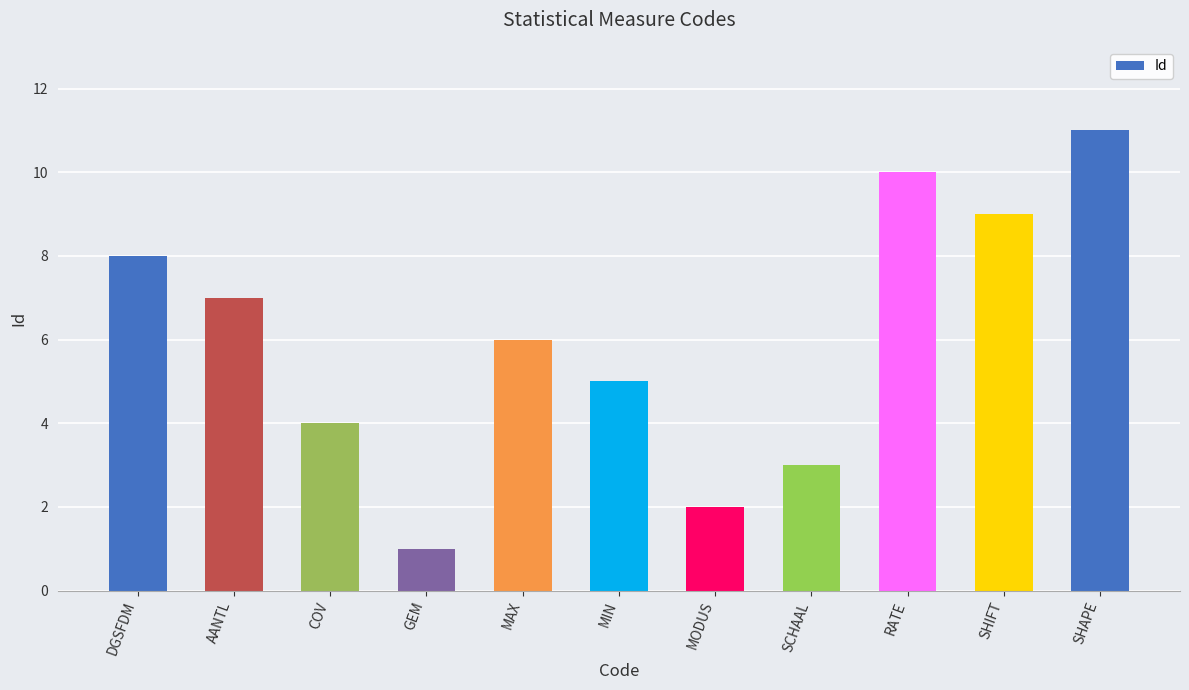

List the labels in order of value, largest first.

SHAPE, RATE, SHIFT, DGSFDM, AANTL, MAX, MIN, COV, SCHAAL, MODUS, GEM